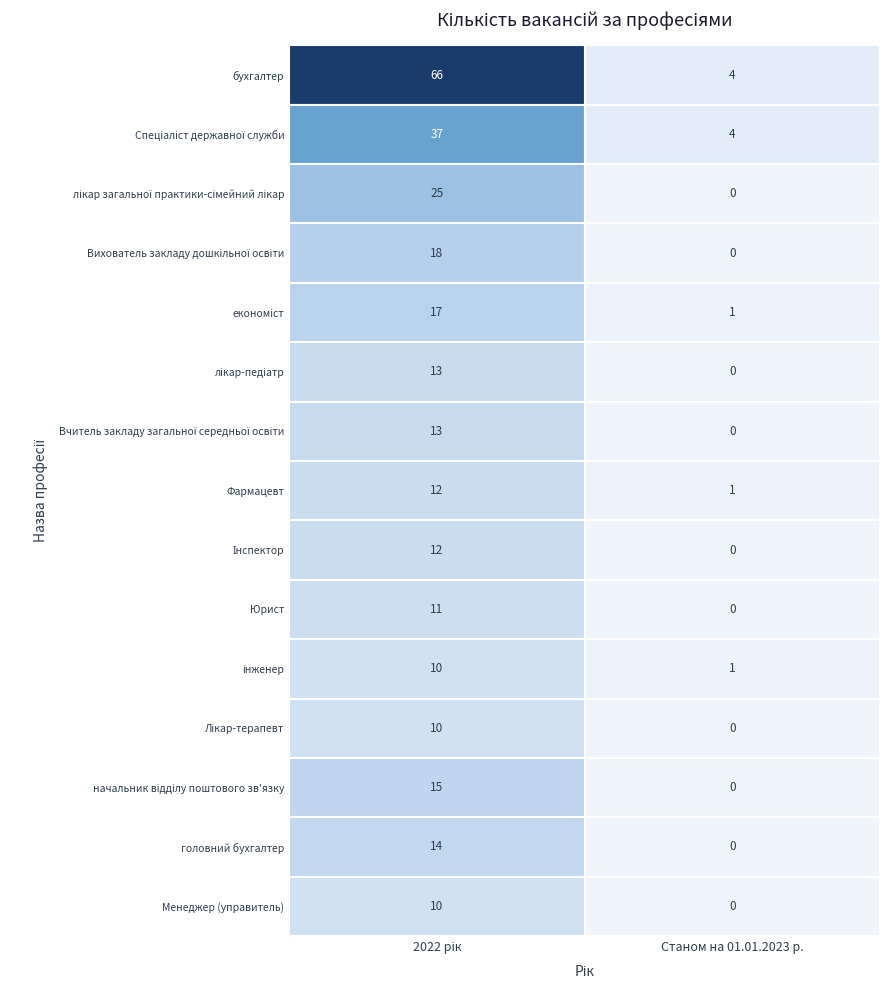

List the labels in order of економіст value, smallest first.

Станом на 01.01.2023 р., 2022 рік